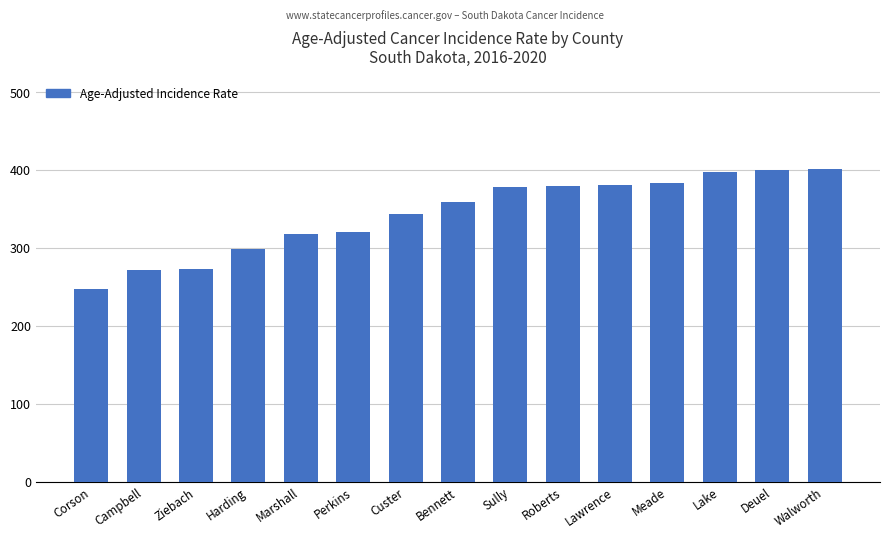

How many distinct data groups are displayed?

1